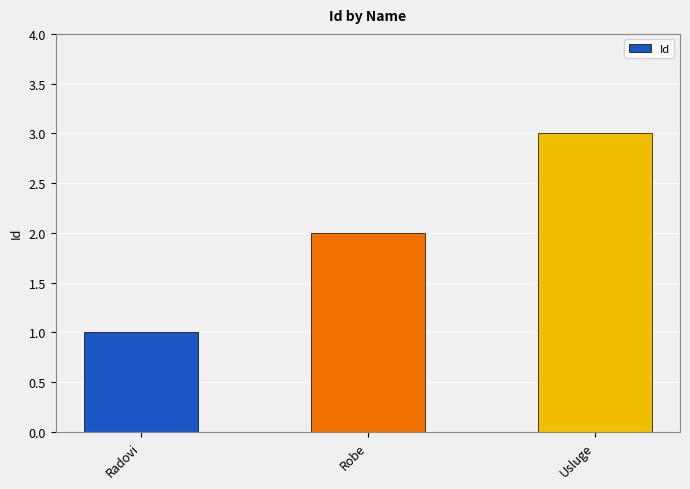

What is the label of the 1st bar from the left?

Radovi